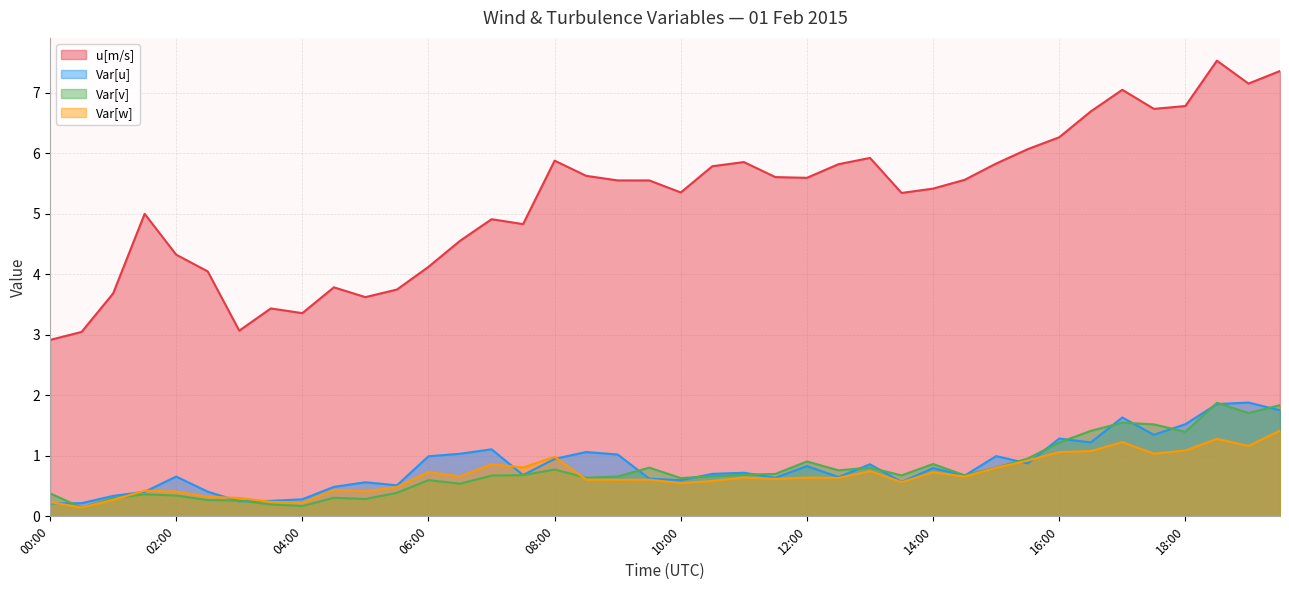

The Var[v] series shows 0.4 at 01:30. True or false?

True